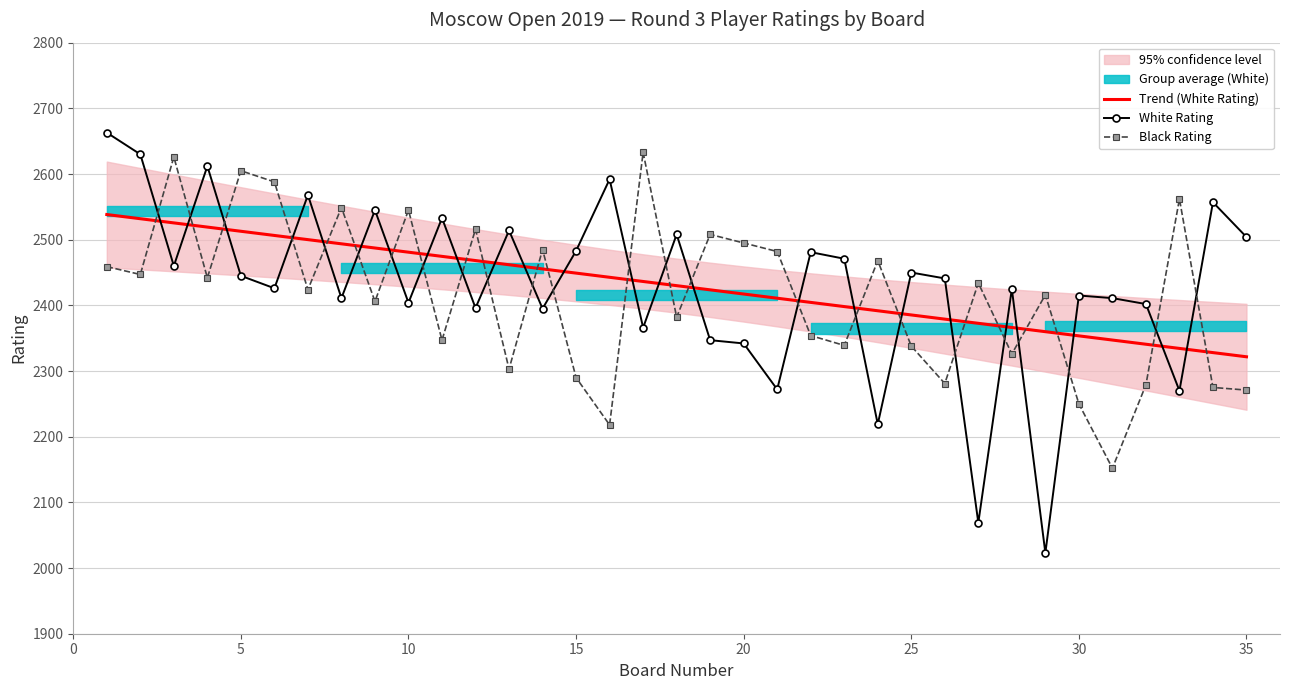

At how many categories does at least one series exceed 2439?

29